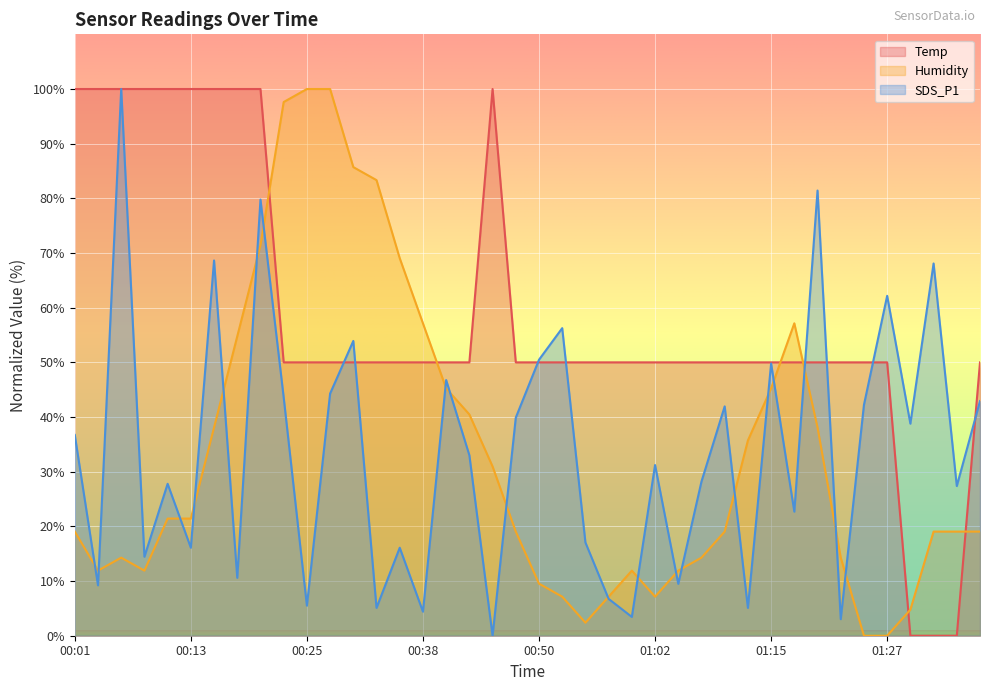

What is the difference between the maximum and minimum values in the Humidity series?

100.0